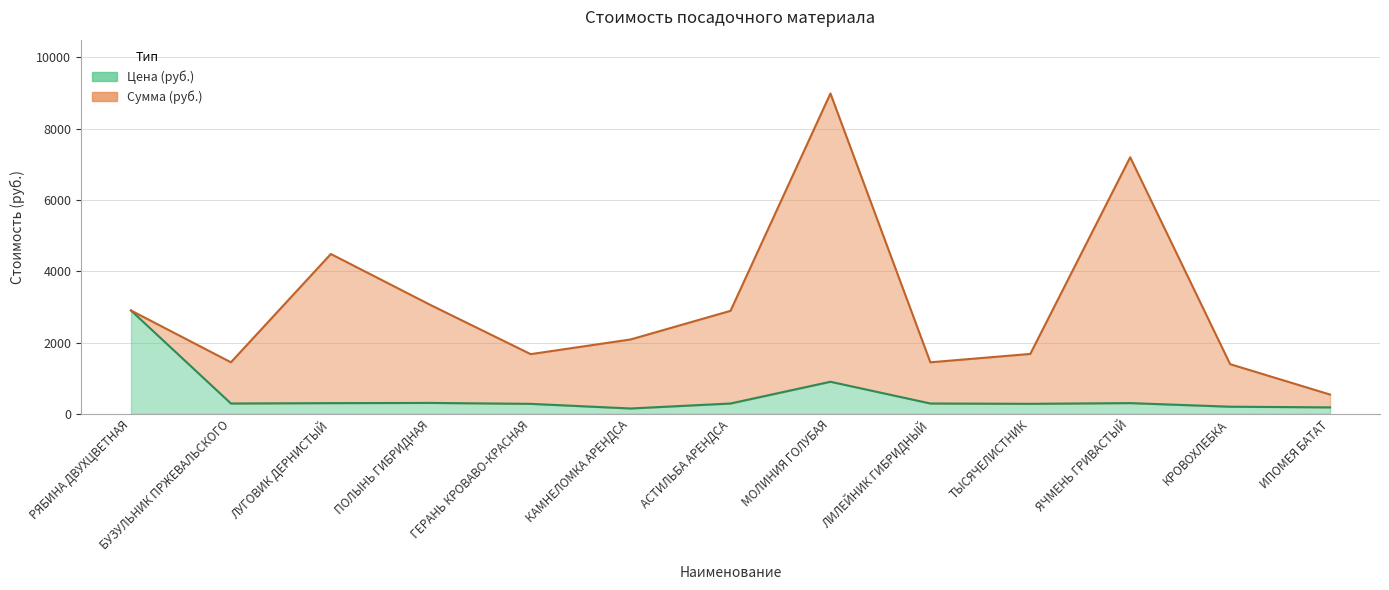

What is the value of the Цена (руб.) point at the 9th from the left?

289